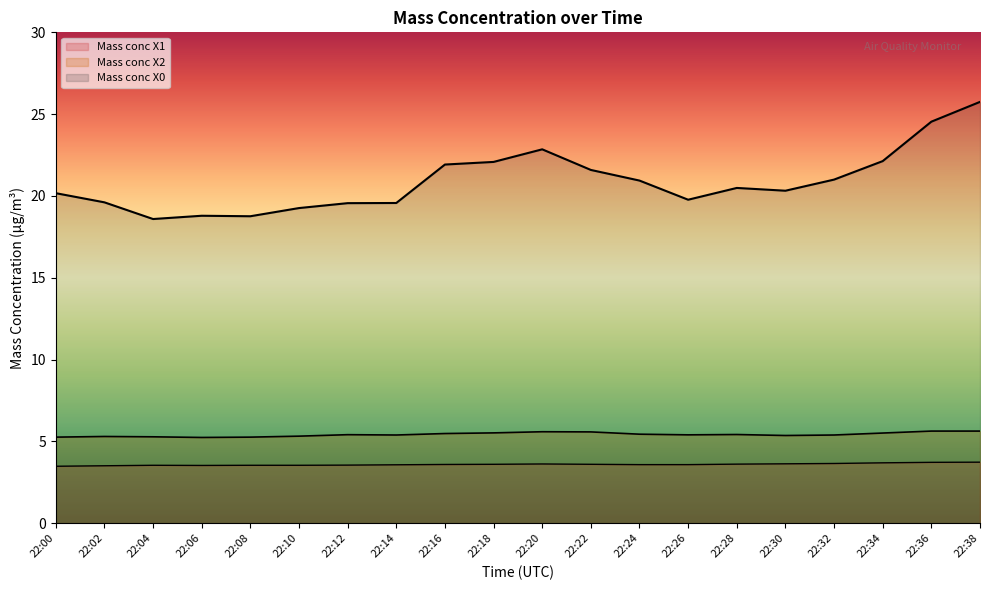

How many lines are shown in the chart?

3